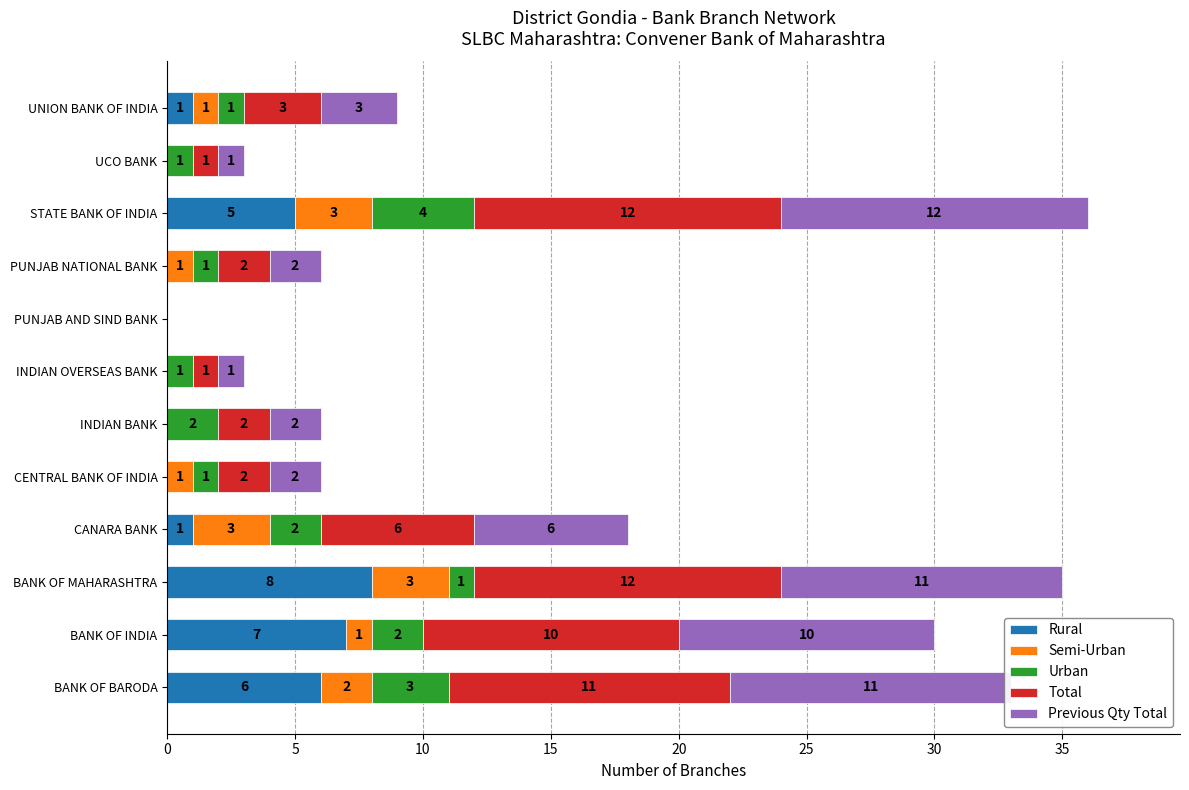

What is the sum of all Rural values?

28